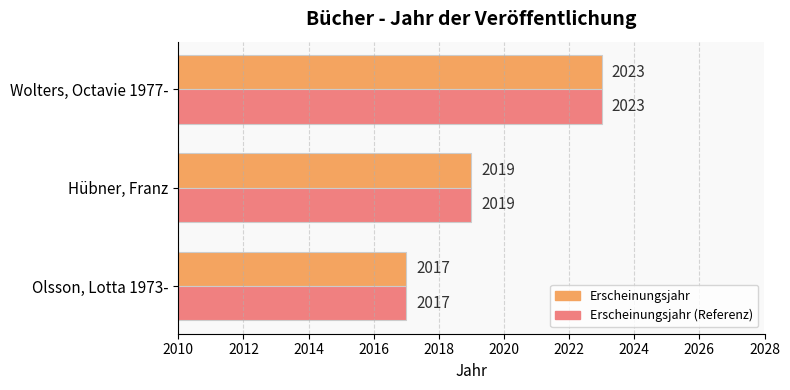

At which category is the sum across all series the highest?

Wolters, Octavie 1977-